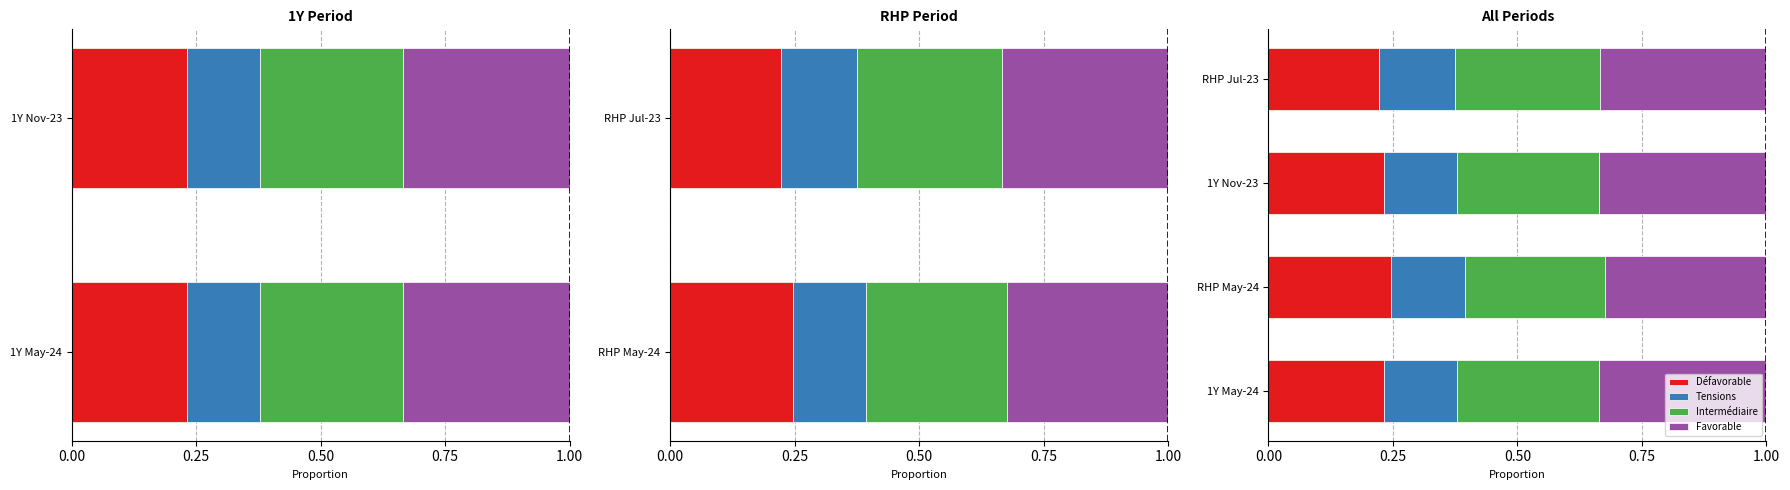

What is the average value of the Tensions series?

0.1